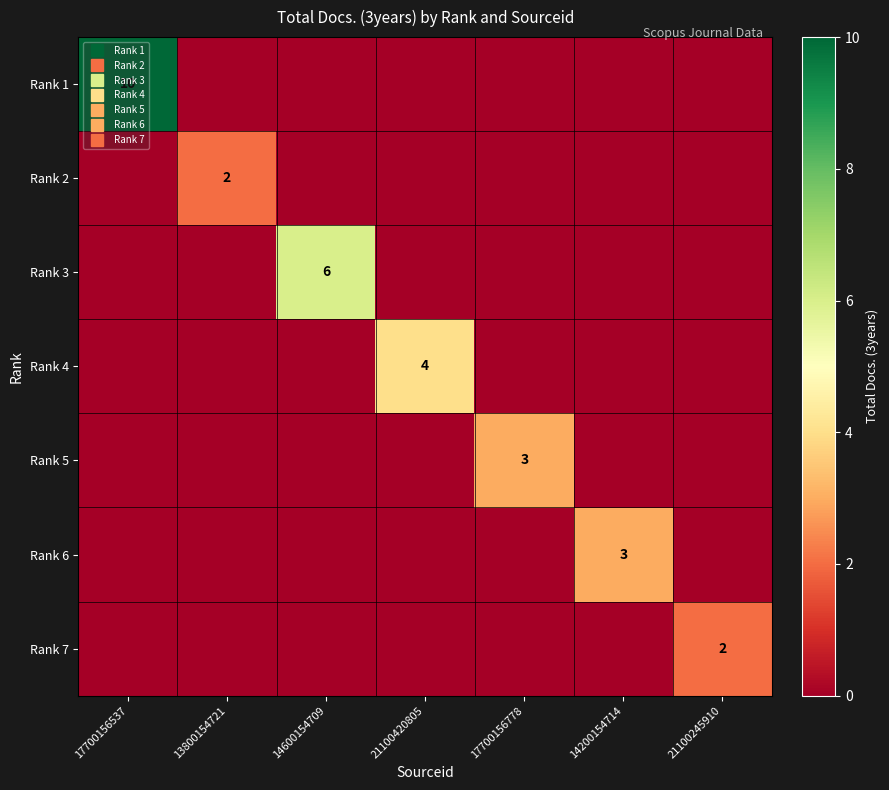

True or false: Rank 6 has a value of 2 at 21100245910.

False